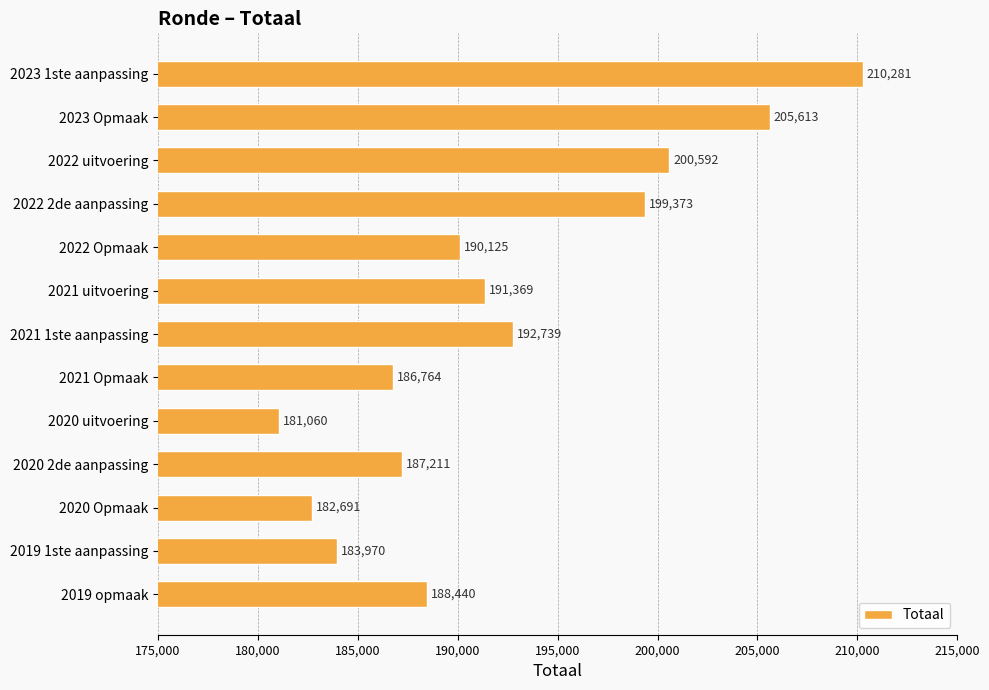

List the labels in order of value, largest first.

2023 1ste aanpassing, 2023 Opmaak, 2022 uitvoering, 2022 2de aanpassing, 2021 1ste aanpassing, 2021 uitvoering, 2022 Opmaak, 2019 opmaak, 2020 2de aanpassing, 2021 Opmaak, 2019 1ste aanpassing, 2020 Opmaak, 2020 uitvoering